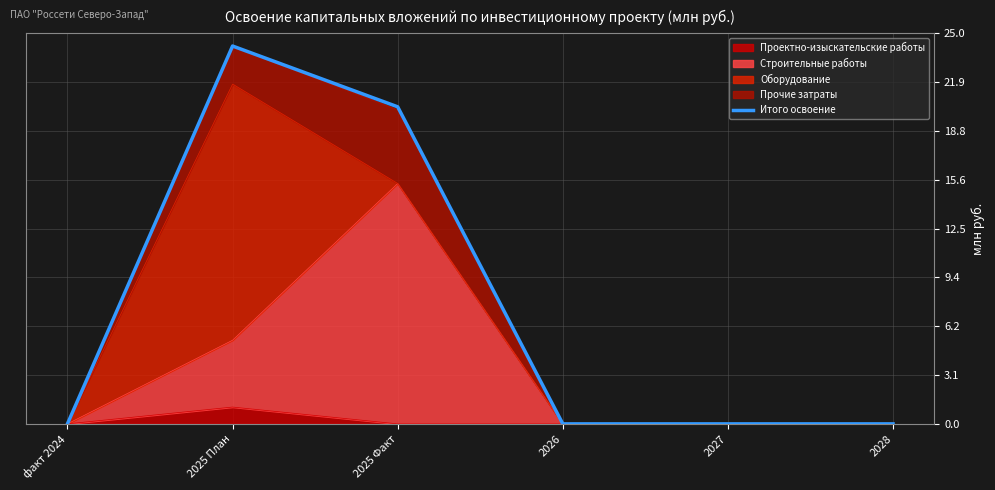

Reading left to right, transcribe all the data shown in this chart.

факт 2024=0.0	2025 План=24.2	2025 Факт=20.3	2026=0.0	2027=0.0	2028=0.0